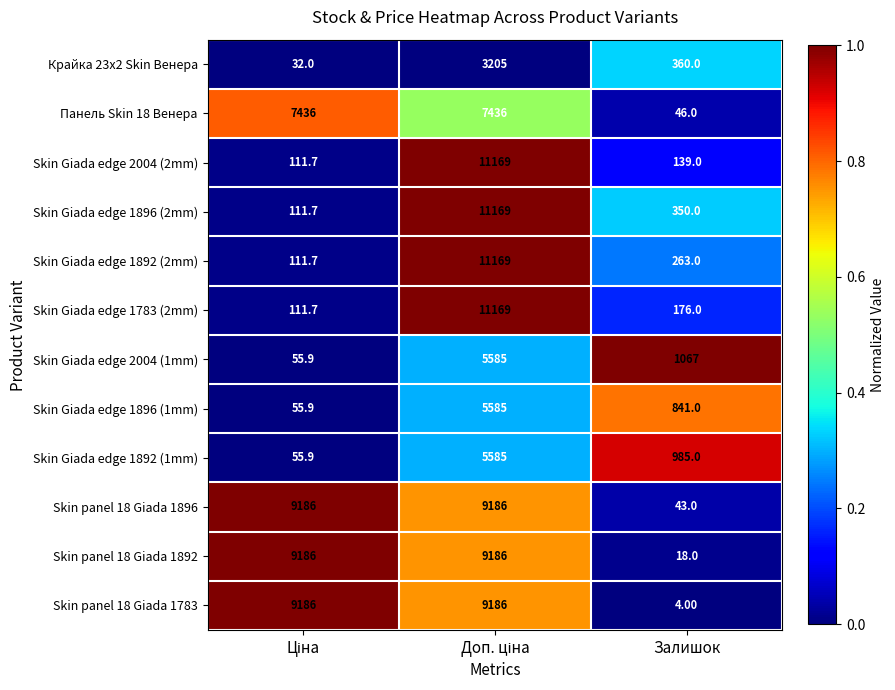

Which series has the largest total across all categories?

Skin panel 18 Giada 1896